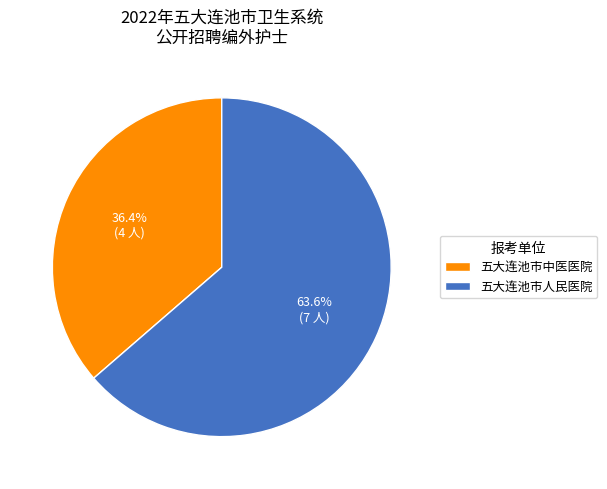

Which category has the biggest portion of the pie?

五大连池市人民医院